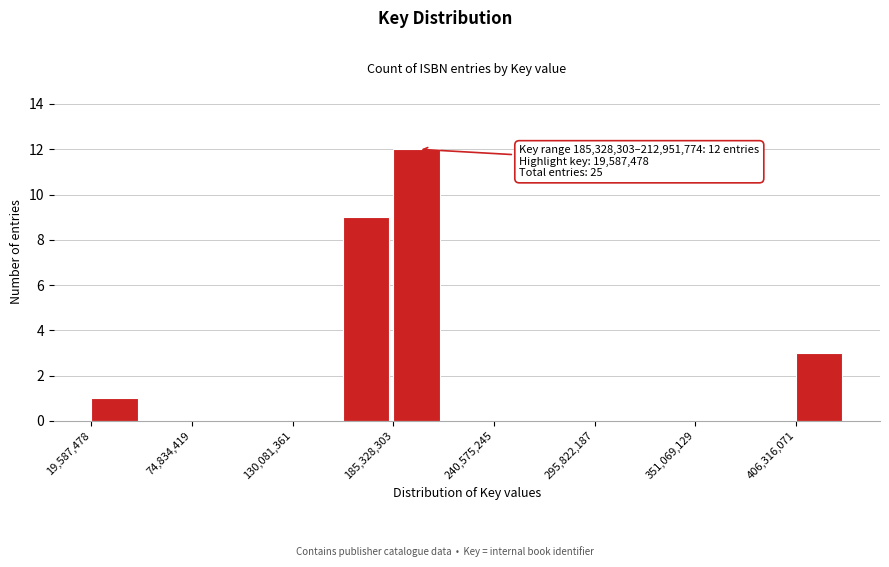

Read against the x-axis, roughly where is the centre of the tallest bar?

200000000